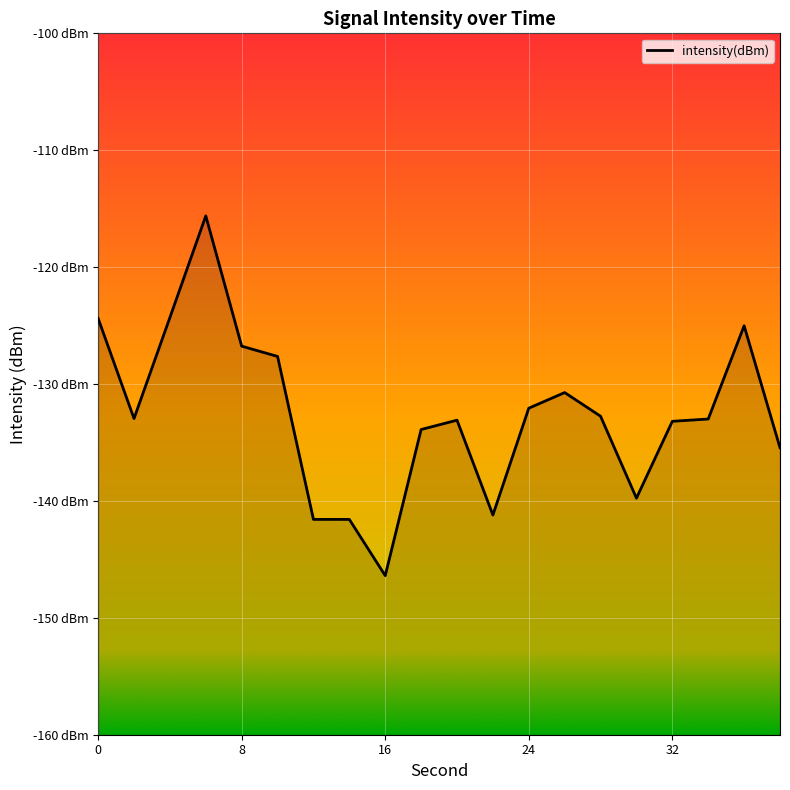

How many data points are less than -132?

13